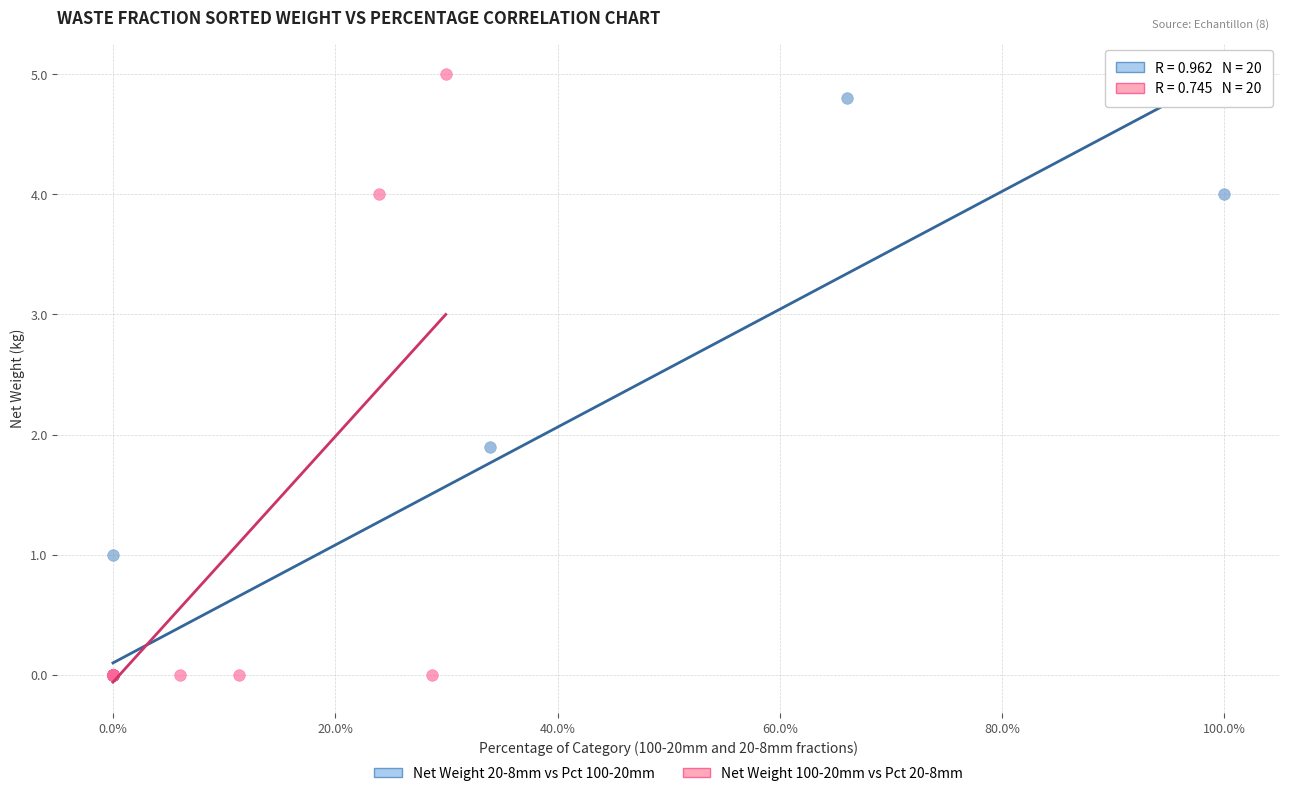

What are all the series names shown in the legend?

Net Weight 20-8mm vs Pct 100-20mm, Net Weight 100-20mm vs Pct 20-8mm